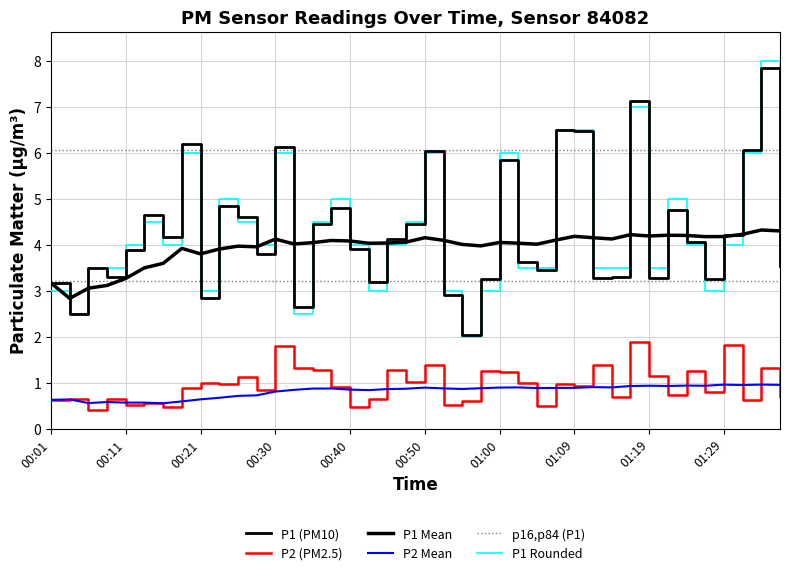

Does the chart have visible grid lines?

Yes